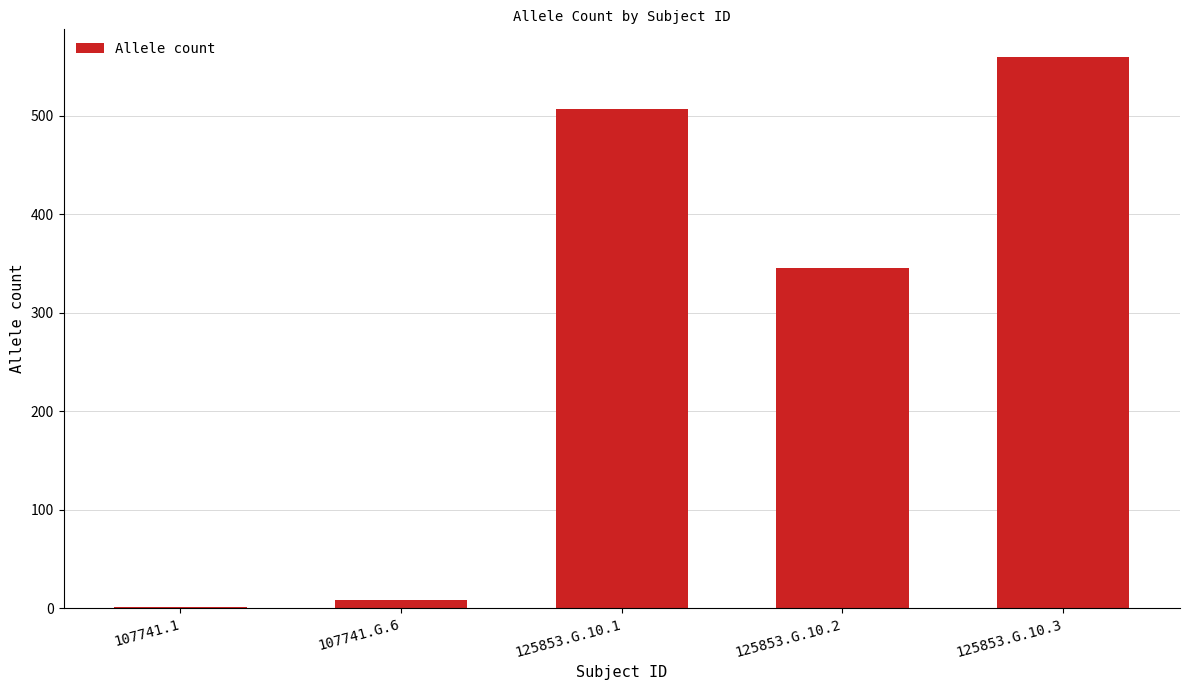

At which label is the value closest to 280?

125853.G.10.2